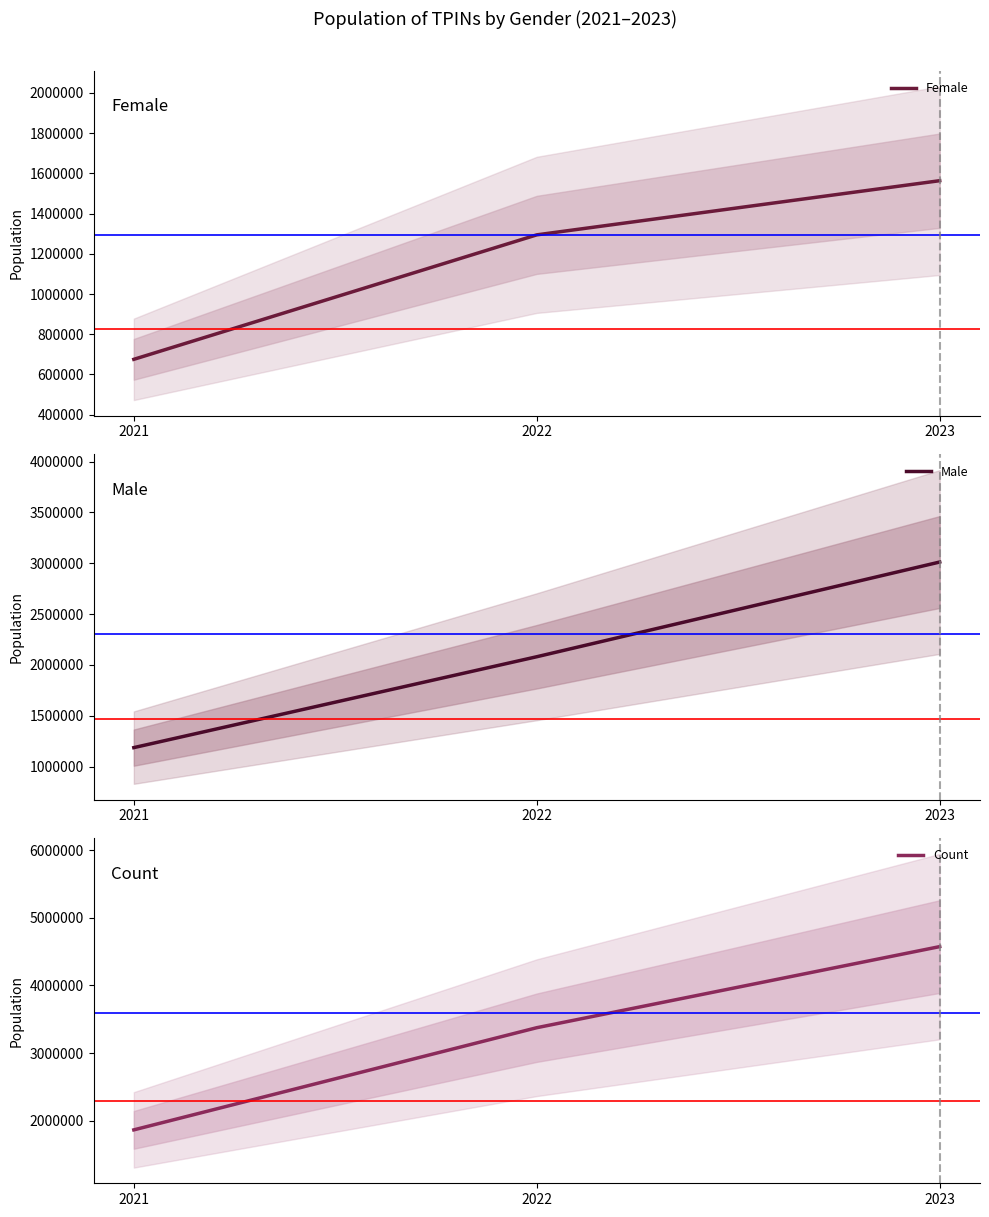

Which category has the lowest value across all series?

2021